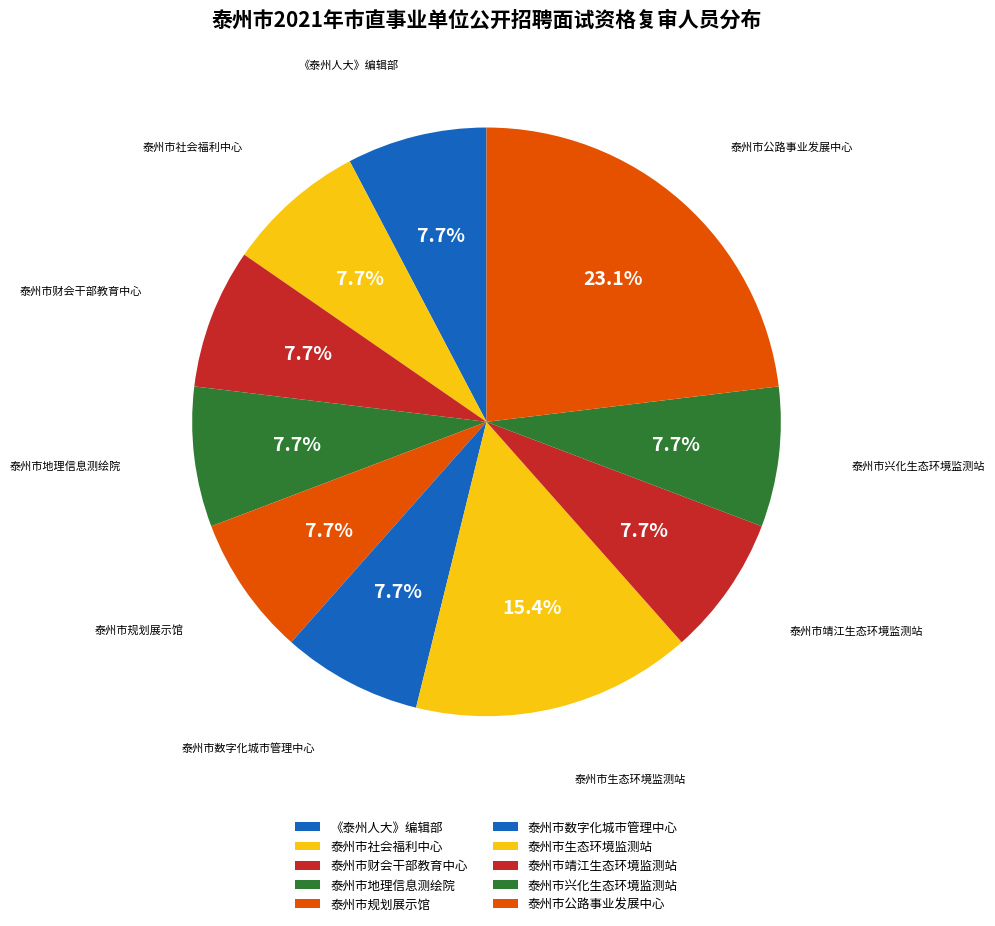

How many segments does this pie chart have?

10